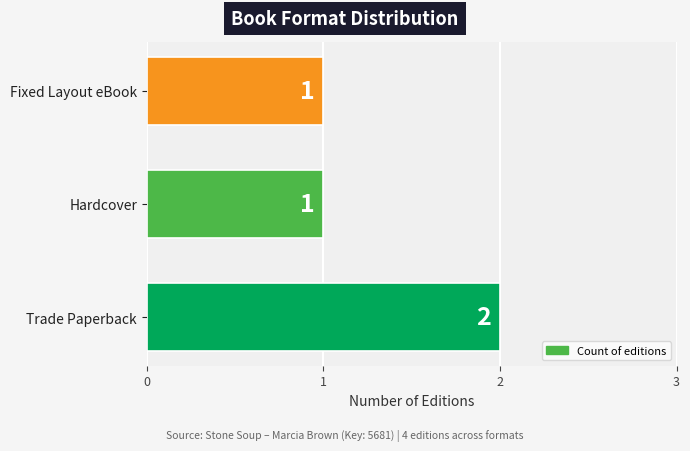

What is the difference between the maximum and minimum values?

1